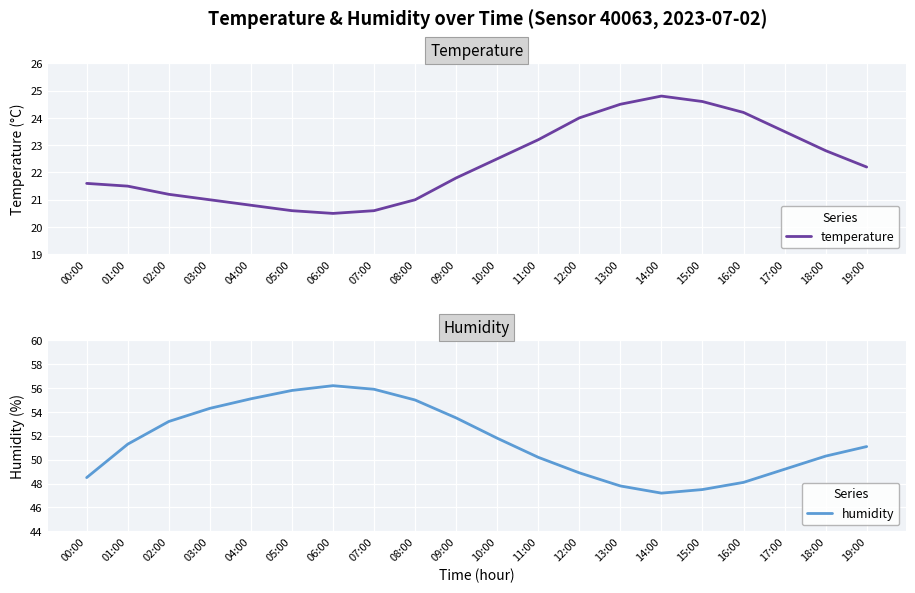

Which category has the lowest value in the humidity series?

14:00